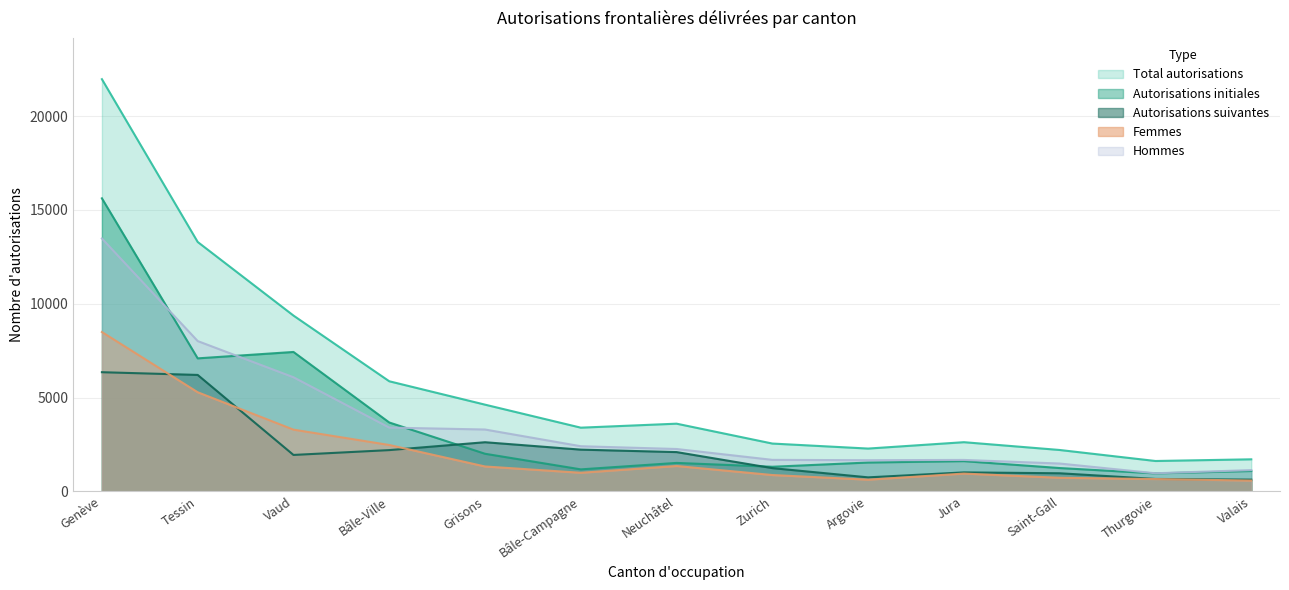

Reading left to right, what are all the values shown in this chart?

Total autorisations: Genève=21973	Tessin=13295	Vaud=9371	Bâle-Ville=5868	Grisons=4621	Bâle-Campagne=3394	Neuchâtel=3607	Zurich=2547	Argovie=2280	Jura=2620	Saint-Gall=2204	Thurgovie=1617	Valais=1707
Autorisations initiales: Genève=15622	Tessin=7089	Vaud=7431	Bâle-Ville=3670	Grisons=2003	Bâle-Campagne=1171	Neuchâtel=1515	Zurich=1310	Argovie=1535	Jura=1610	Saint-Gall=1241	Thurgovie=957	Valais=1083
Autorisations suivantes: Genève=6351	Tessin=6206	Vaud=1940	Bâle-Ville=2198	Grisons=2618	Bâle-Campagne=2223	Neuchâtel=2092	Zurich=1237	Argovie=745	Jura=1010	Saint-Gall=963	Thurgovie=660	Valais=624
Femmes: Genève=8493	Tessin=5283	Vaud=3289	Bâle-Ville=2470	Grisons=1325	Bâle-Campagne=989	Neuchâtel=1350	Zurich=869	Argovie=621	Jura=946	Saint-Gall=722	Thurgovie=654	Valais=574
Hommes: Genève=13480	Tessin=8012	Vaud=6082	Bâle-Ville=3398	Grisons=3296	Bâle-Campagne=2405	Neuchâtel=2257	Zurich=1678	Argovie=1659	Jura=1674	Saint-Gall=1482	Thurgovie=963	Valais=1133